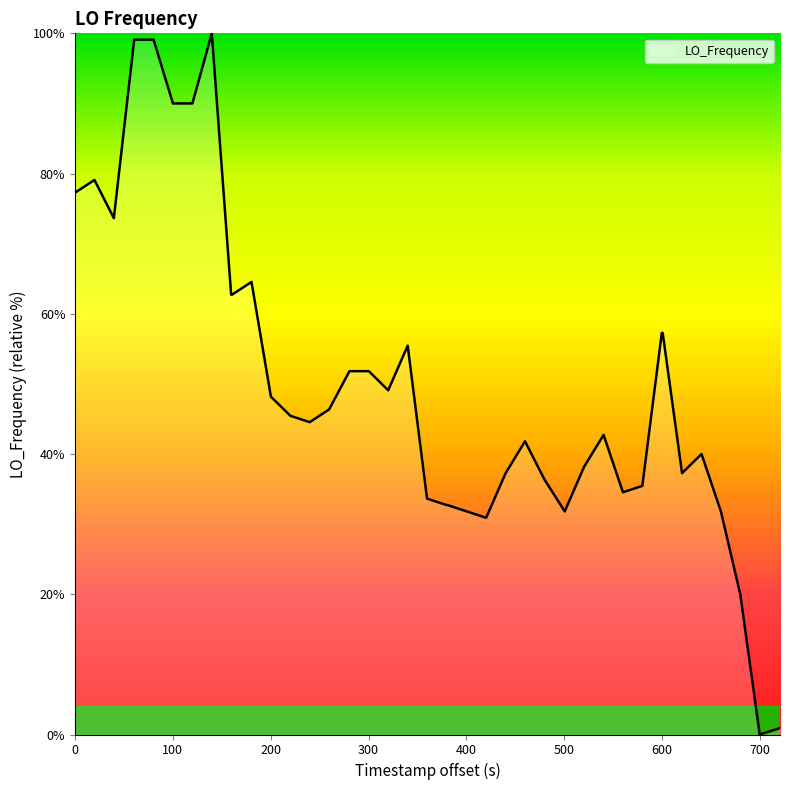

Reading left to right, extract all data points from this chart.

77.3	79.1	73.6	99.1	99.1	90.0	90.0	100.0	62.7	62.7	64.5	48.2	45.5	44.5	46.4	51.8	51.8	49.1	55.5	33.6	32.7	32.7	31.8	30.9	37.3	41.8	36.4	31.8	38.2	42.7	34.5	35.5	57.3	57.3	37.3	40.0	31.8	20.0	0.0	0.9